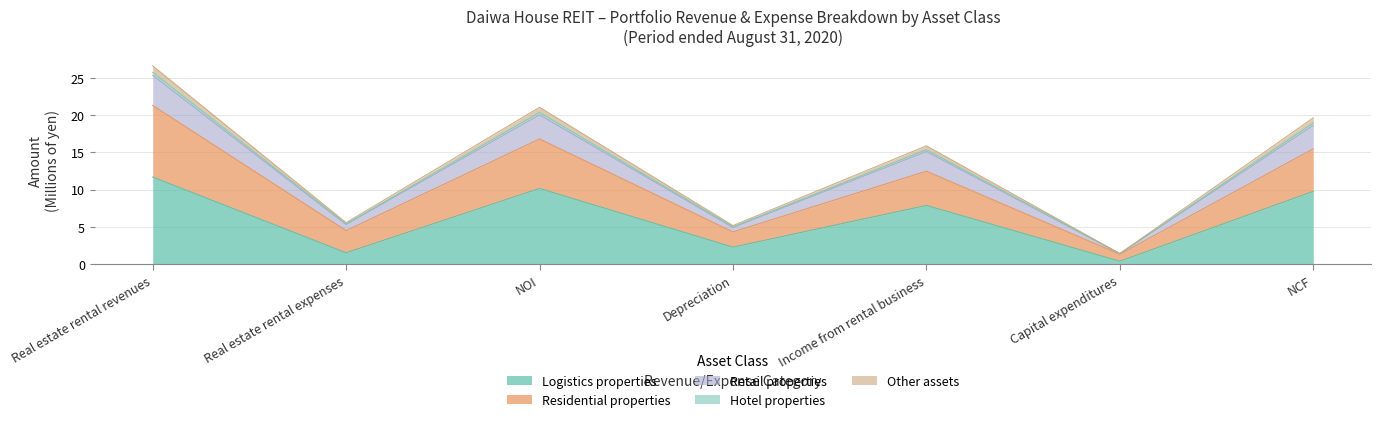

Between Capital expenditures and Real estate rental revenues, which is larger?

Real estate rental revenues